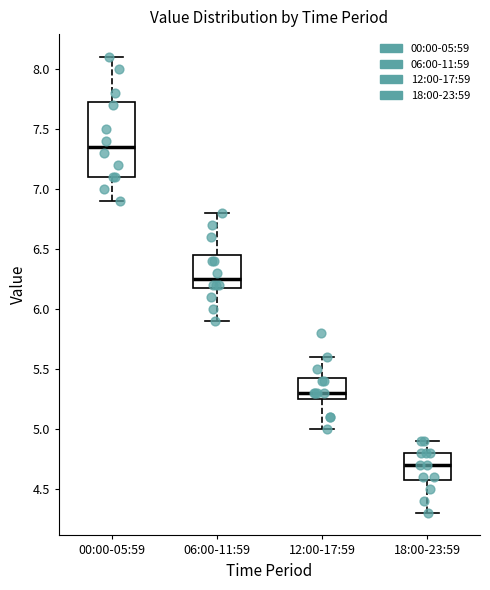

Comparing the boxes themselves (not the whiskers), which one is the tallest?

00:00-05:59